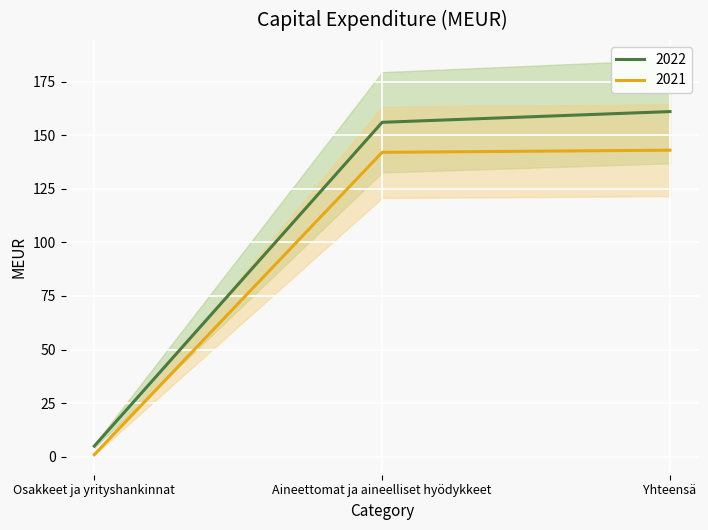

At which label does 2022 reach its peak?

Yhteensä